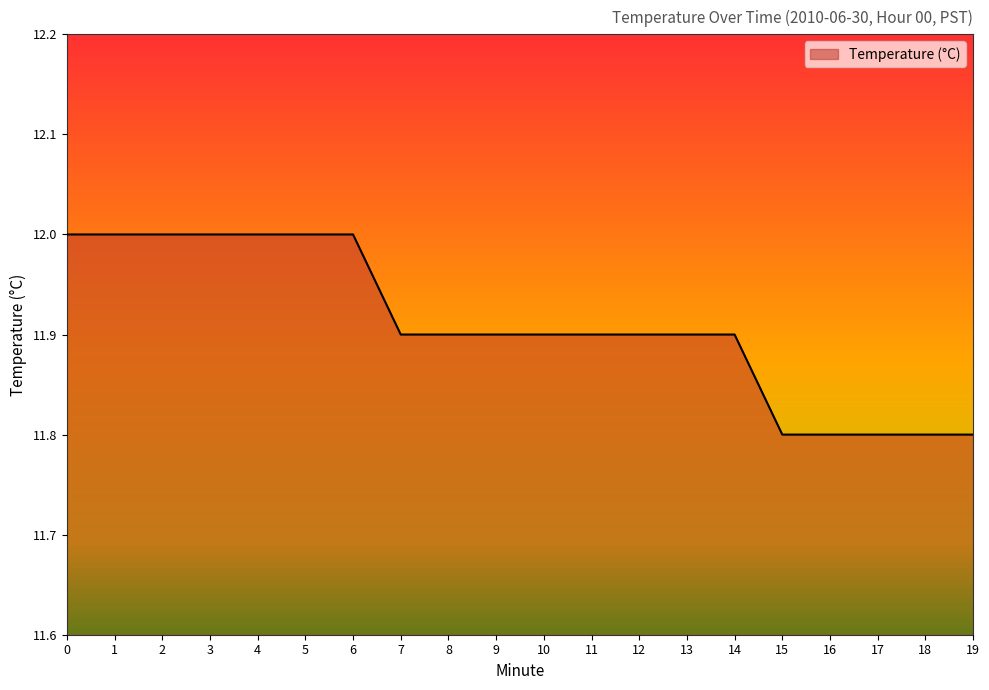

True or false: the data shows 12.0 at 5.

True